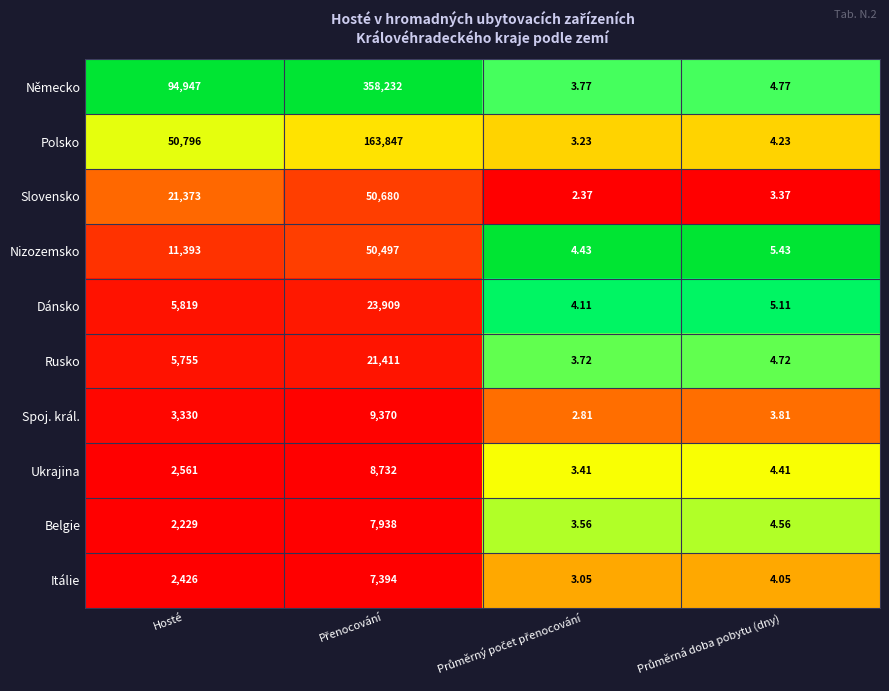

Which series has the largest range (max minus min)?

Německo